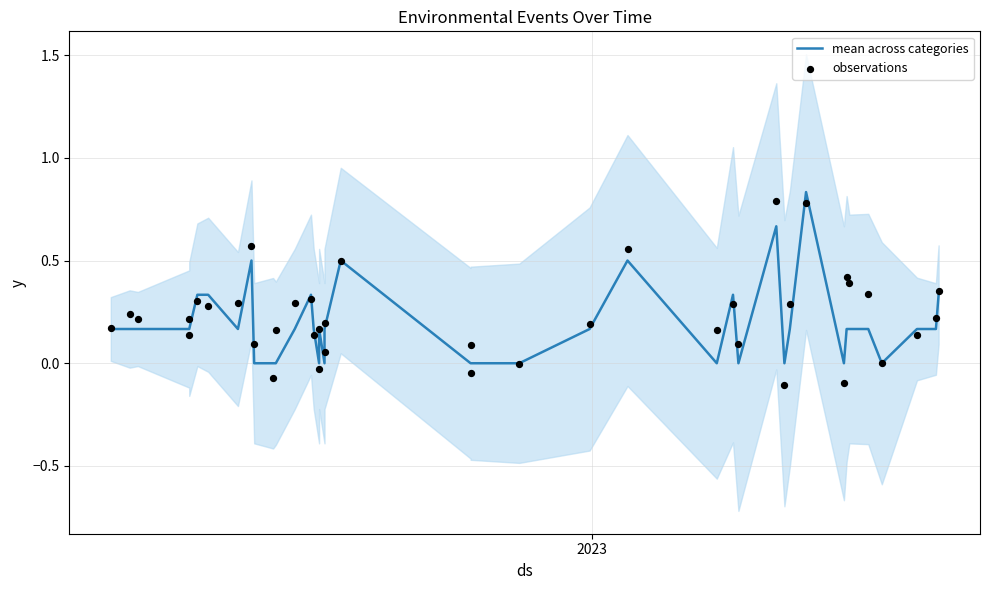

What are all the series names shown in the legend?

mean across categories, observations